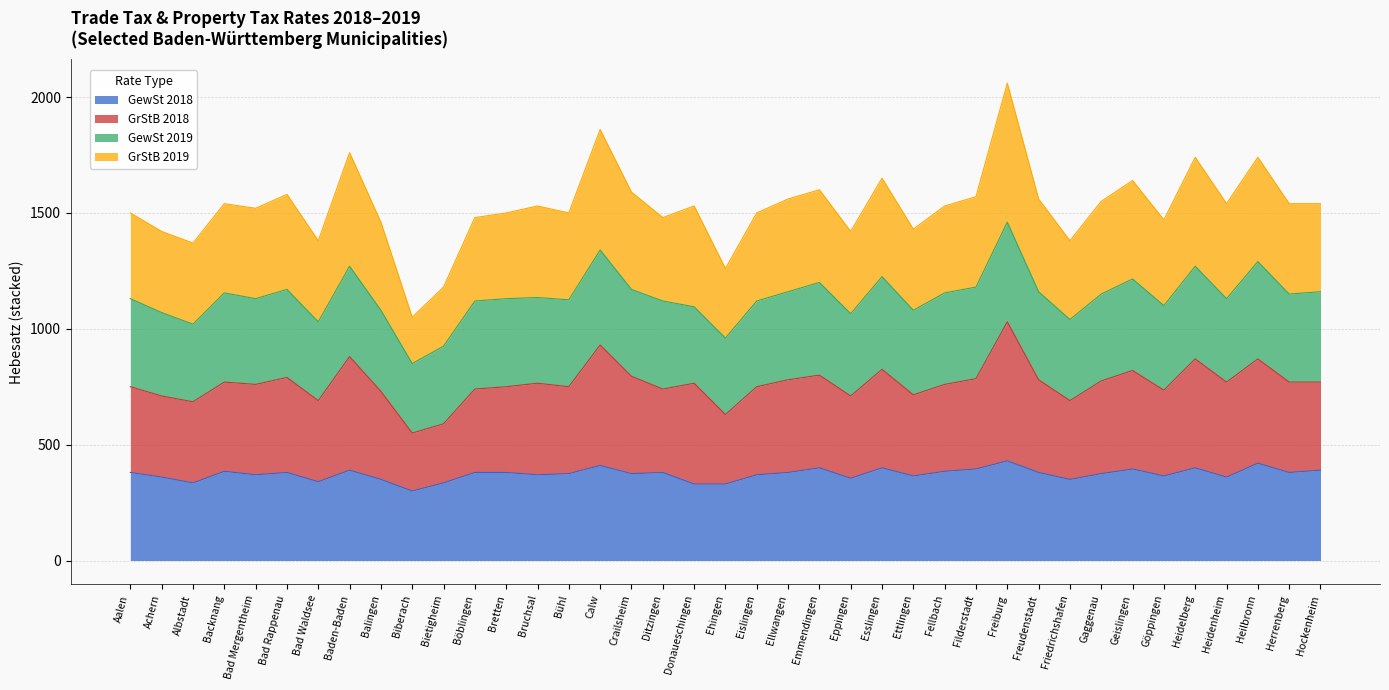

The value of GewSt 2018 at Freiburg is 430. True or false?

True